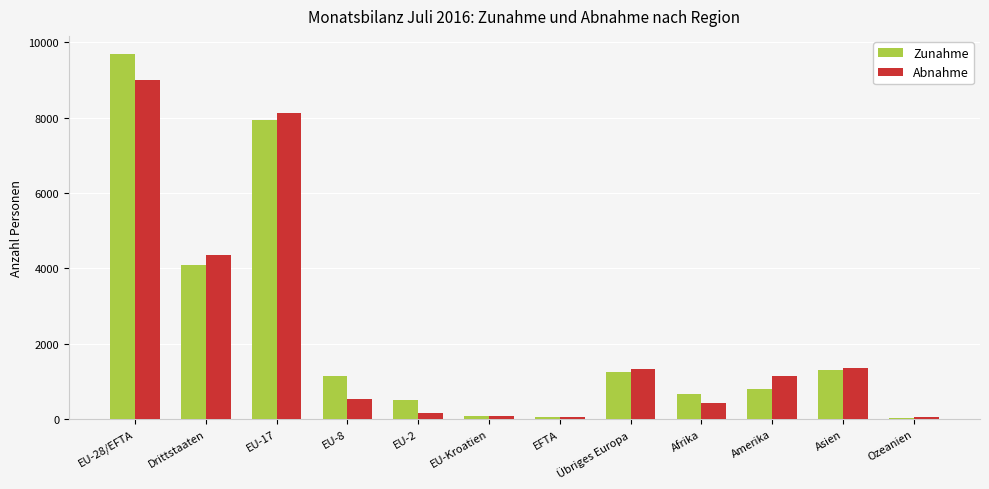

What is the approximate value of Zunahme at Amerika?

809